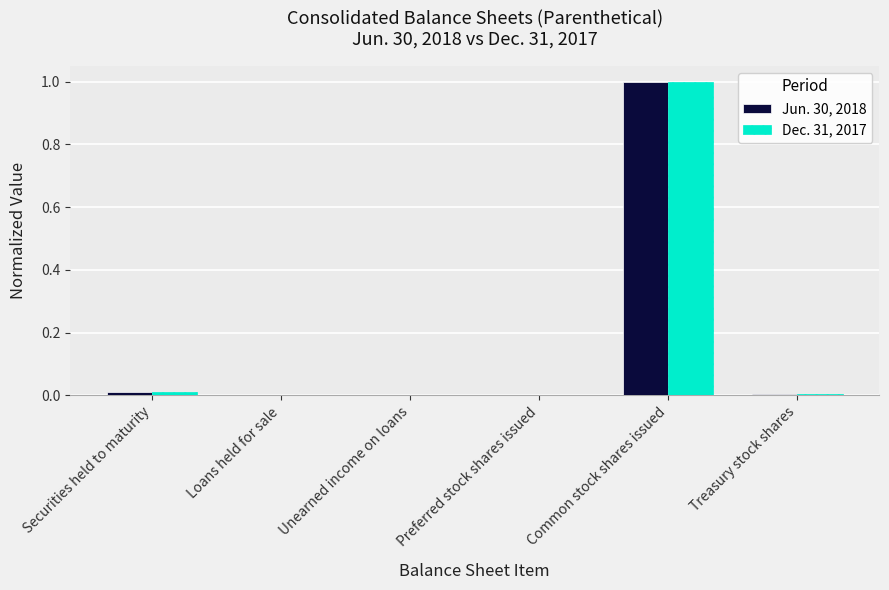

What are all the series names shown in the legend?

Jun. 30, 2018, Dec. 31, 2017